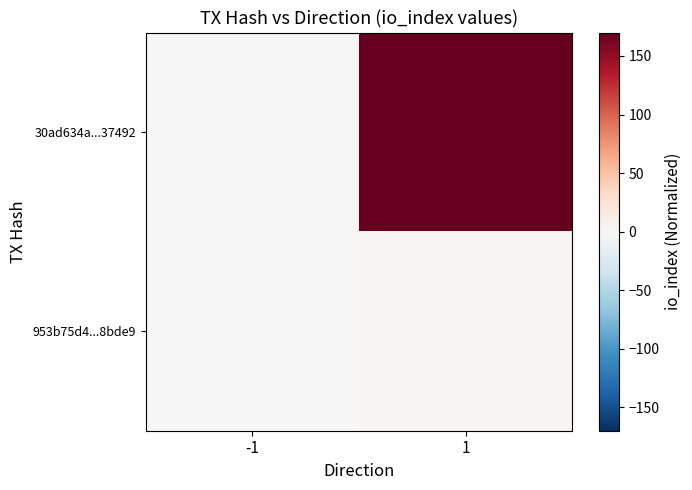

Reading left to right, extract all data points from this chart.

30ad634a...37492: -1=-1	1=170
953b75d4...8bde9: -1=1	1=3